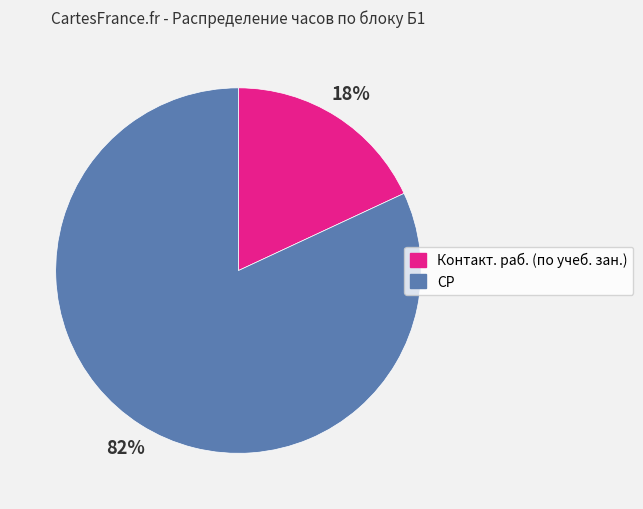

To the nearest percent, what is the combined percentage of Контакт. раб. (по учеб. зан.) and СР?

100%